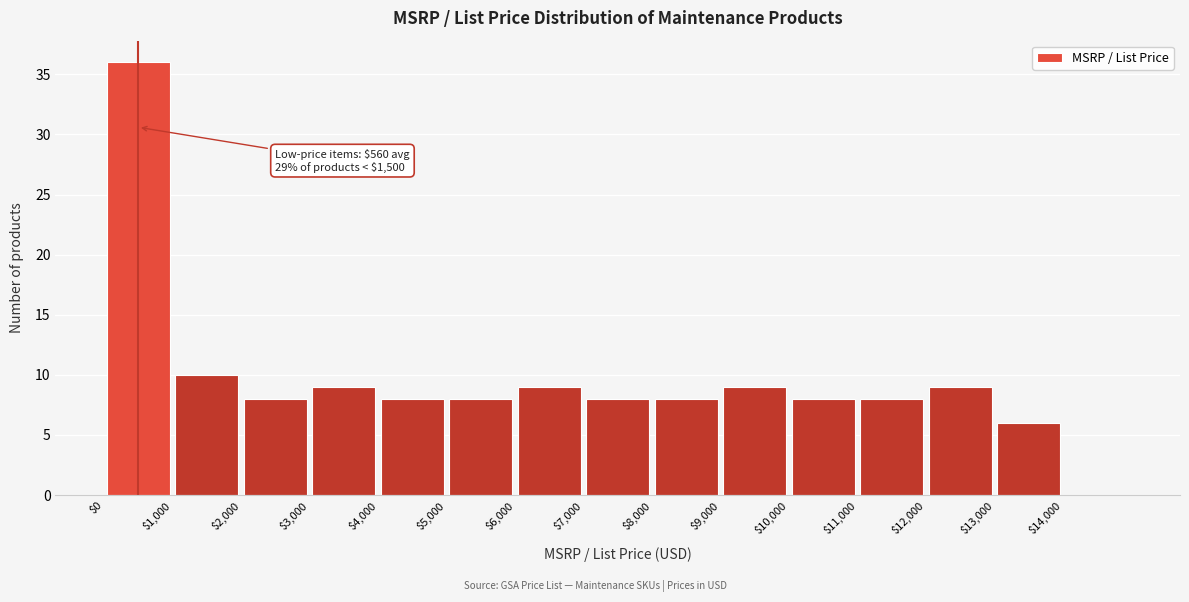

Which range on the x-axis has the tallest bar?

0 to 1000